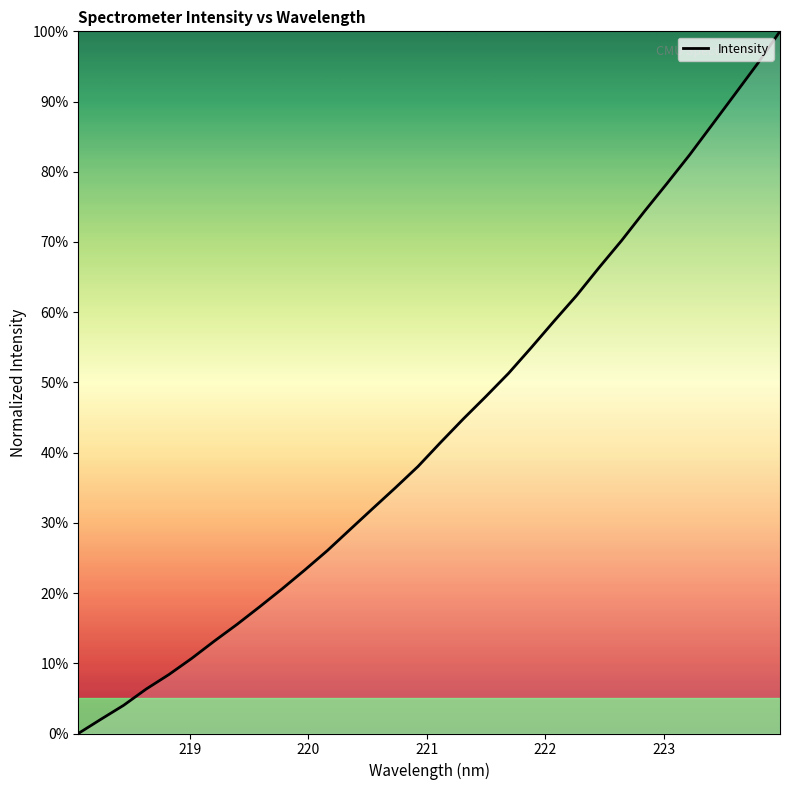

What is the difference between the maximum and minimum values?

100.0